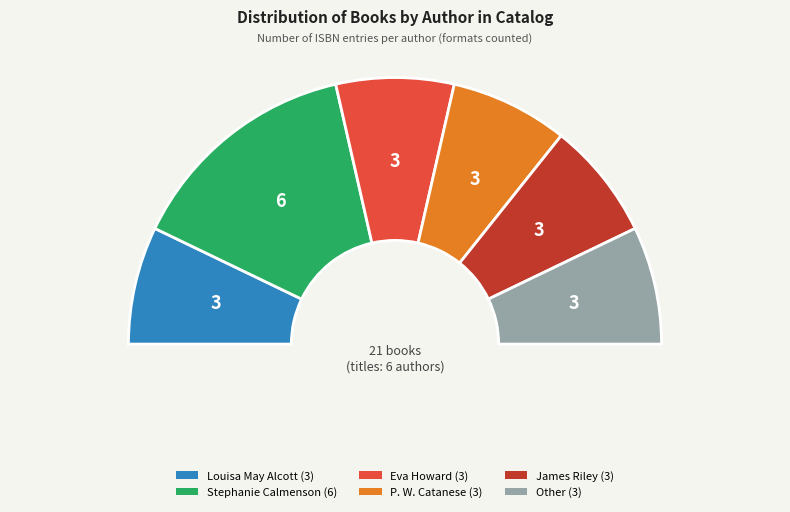

Between Other and James Riley, which is larger?

Other